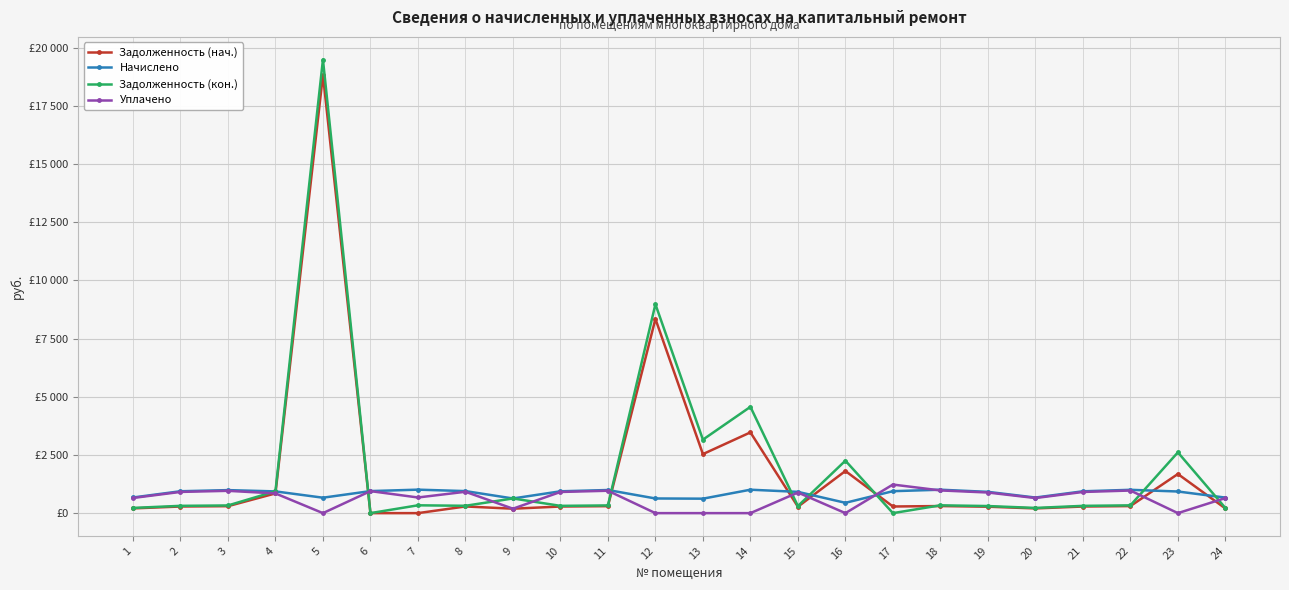

The Задолженность (нач.) series shows 276.4 at 19. True or false?

True